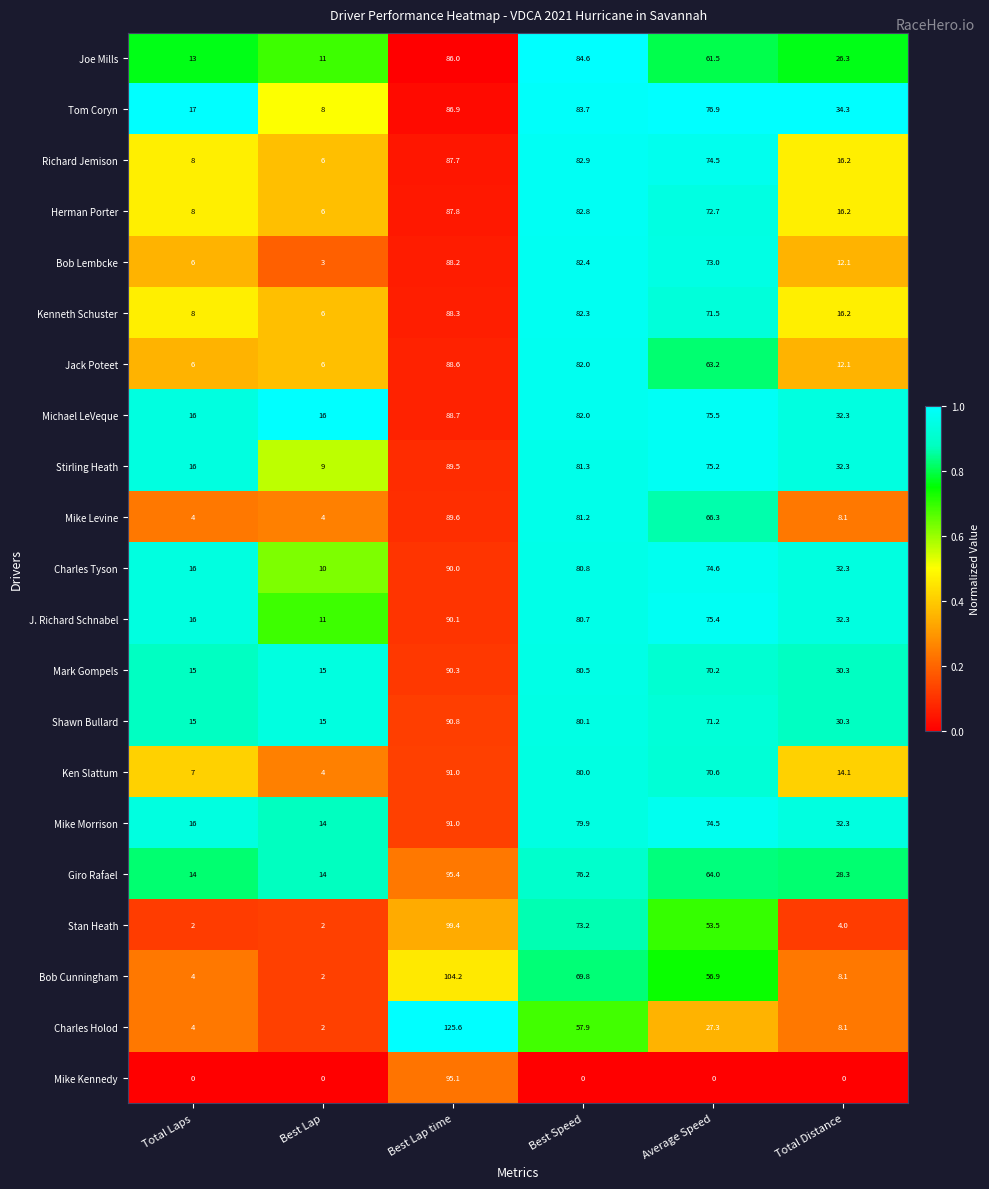

Read the Ken Slattum value at Average Speed.

70.6